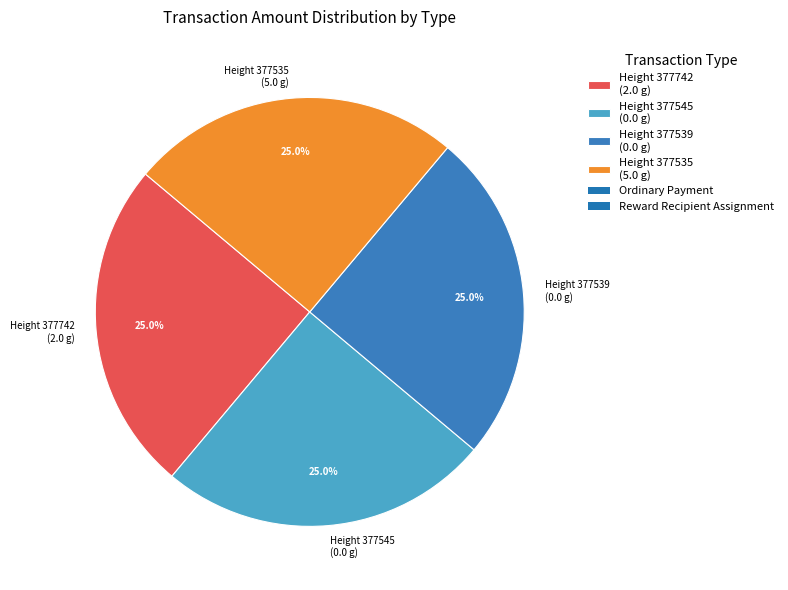

To the nearest percent, what is the average slice percentage?

25%